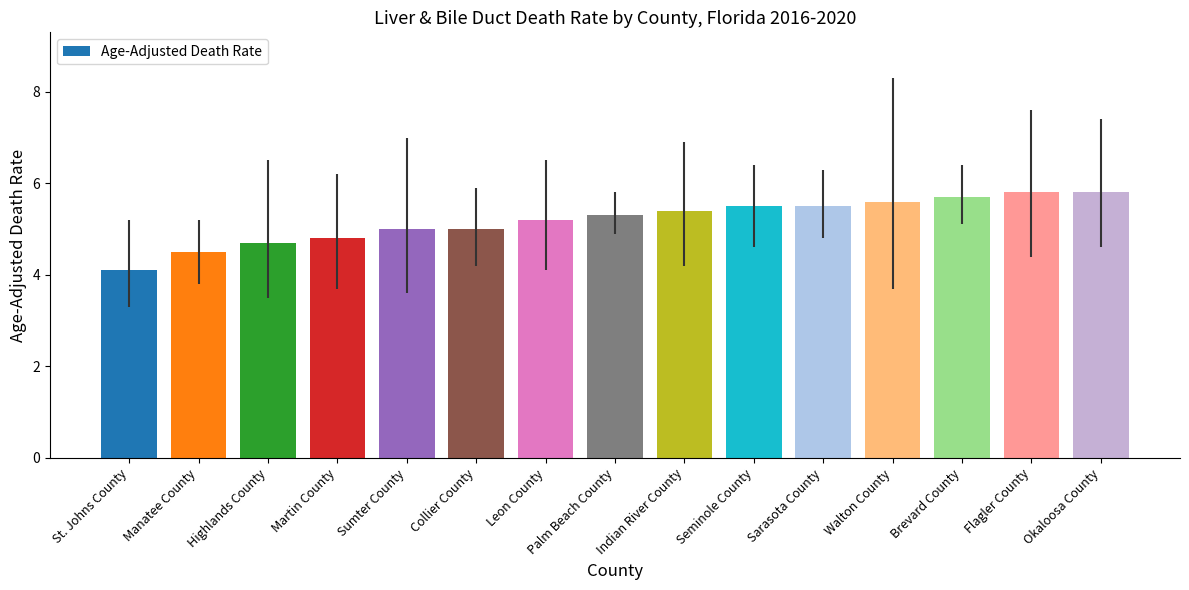

What is the label of the 13th bar from the right?

Highlands County